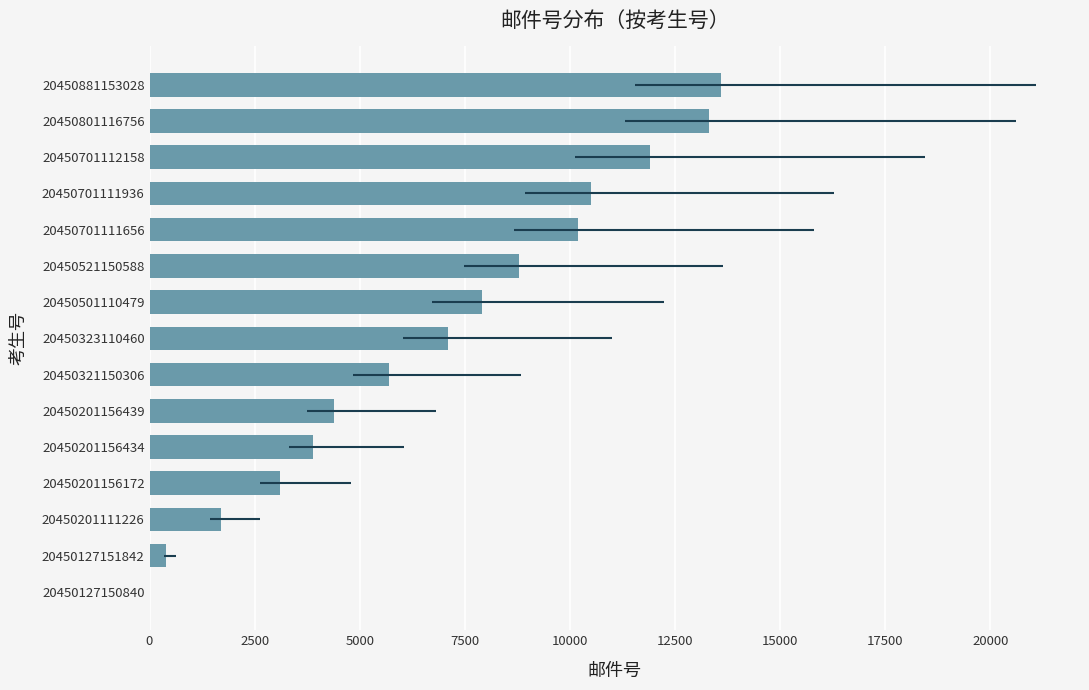

What is the average value?

6833